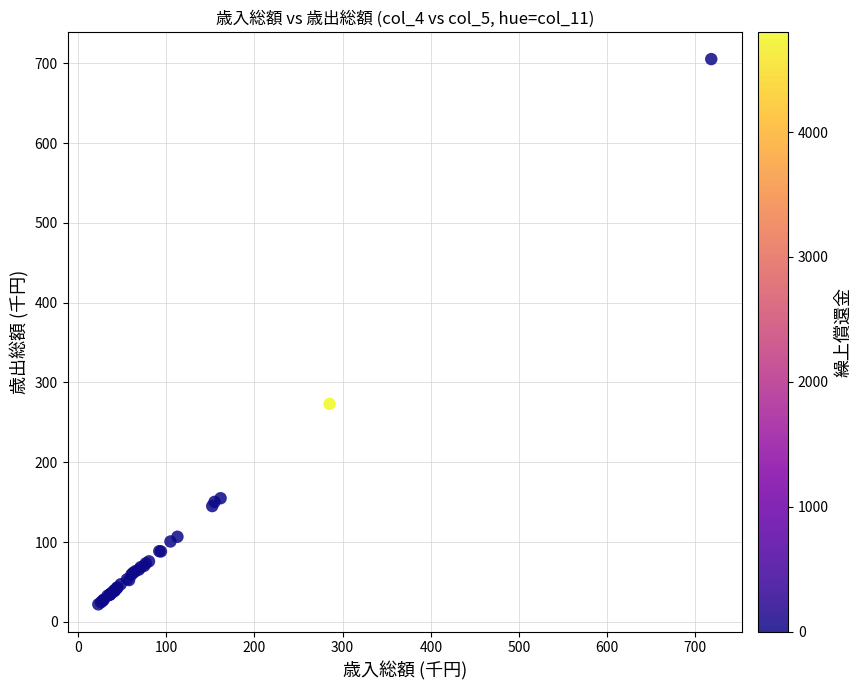

What Y value in the scatter plot is closest to 363?

273.2